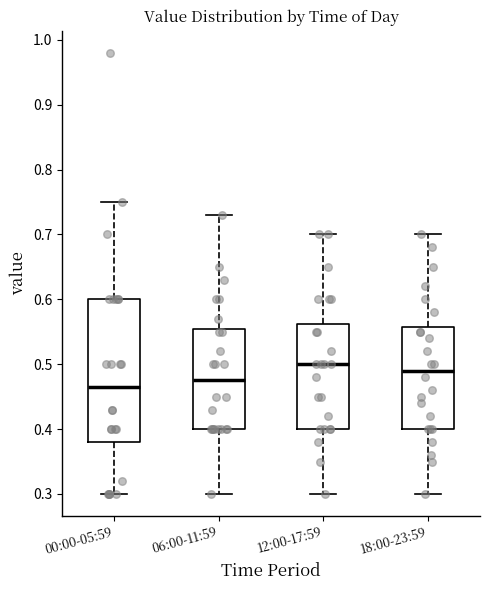

Reading left to right, read every box against the y-axis: the position of its median line, the range the box covers, and the ends of its whiskers. The values are not printed on the chart, so give them approximately, as read against the axis.

00:00-05:59: median 0.47, box 0.38 to 0.60, whiskers 0.30 to 0.75
06:00-11:59: median 0.48, box 0.40 to 0.56, whiskers 0.30 to 0.73
12:00-17:59: median 0.50, box 0.40 to 0.56, whiskers 0.30 to 0.70
18:00-23:59: median 0.49, box 0.40 to 0.56, whiskers 0.30 to 0.70